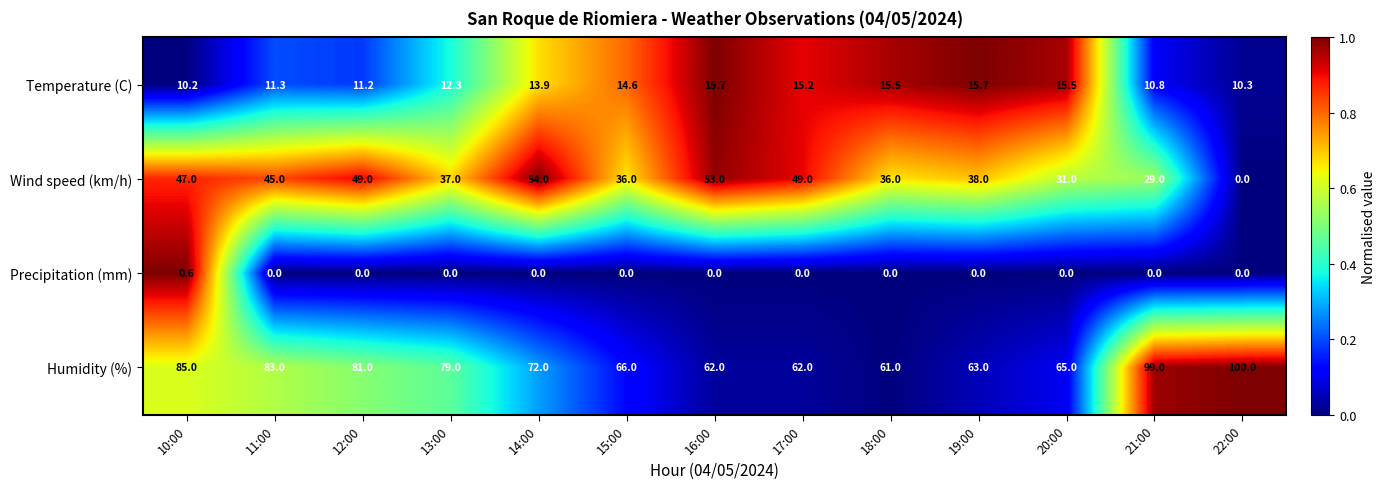

Which series has the widest spread of values?

Wind speed (km/h)